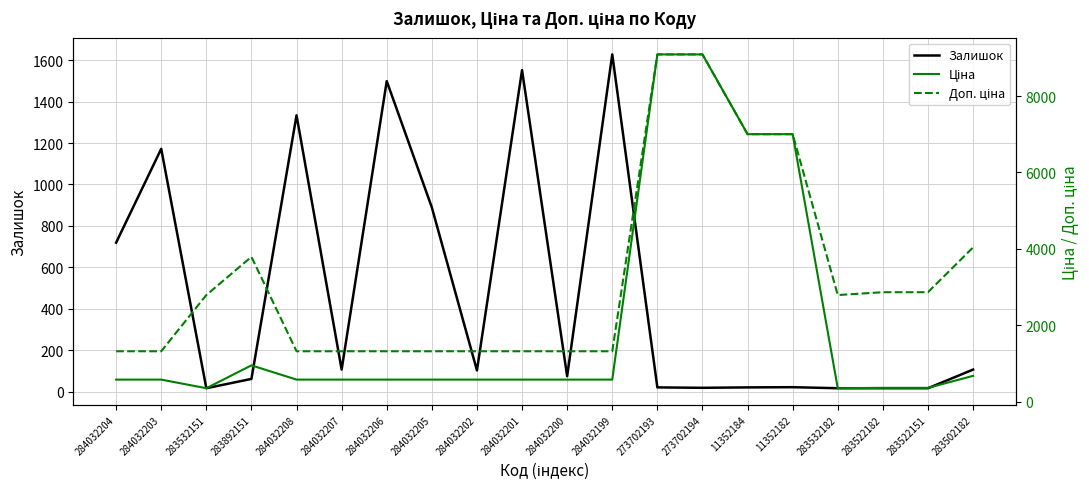

Reading left to right, list all the values displayed in this chart.

Залишок: 719.0	1172.0	16.0	61.0	1334.0	106.0	1499.0	889.0	102.0	1552.0	74.0	1628.0	20.0	18.0	20.0	21.0	16.0	16.0	16.0	106.0
Ціна: 574.5	574.5	348.6	947.6	574.5	574.5	574.5	574.5	574.5	574.5	574.5	574.5	9092.0	9092.0	7002.7	7002.7	348.6	358.0	358.0	672.7
Доп. ціна: 1316.7	1316.7	2789.2	3790.3	1316.7	1316.7	1316.7	1316.7	1316.7	1316.7	1316.7	1316.7	9092.0	9092.0	7002.7	7002.7	2789.2	2863.8	2863.8	4036.0